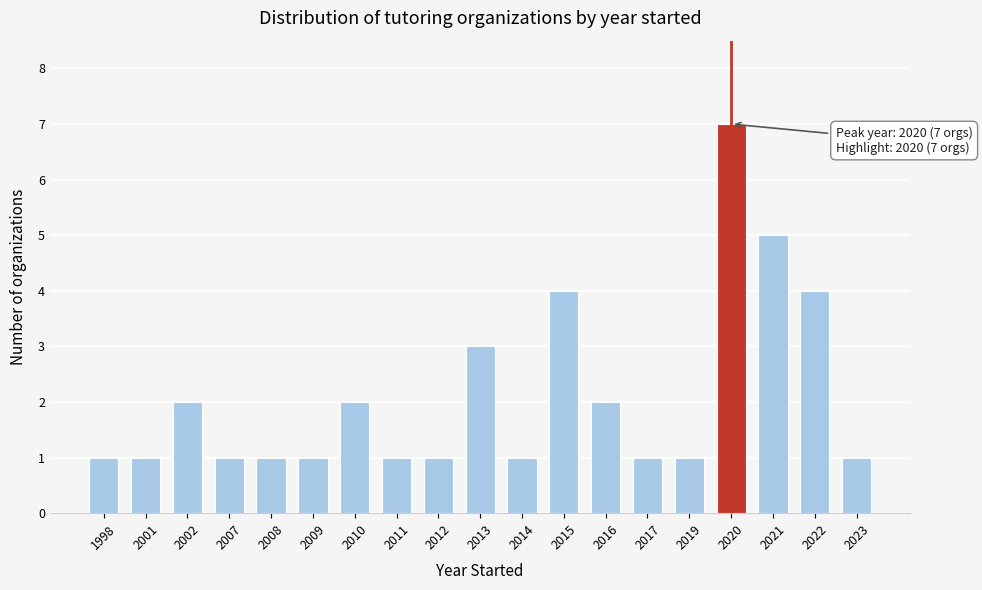

Reading left to right, list all the values displayed in this chart.

1	1	2	1	1	1	2	1	1	3	1	4	2	1	1	7	5	4	1